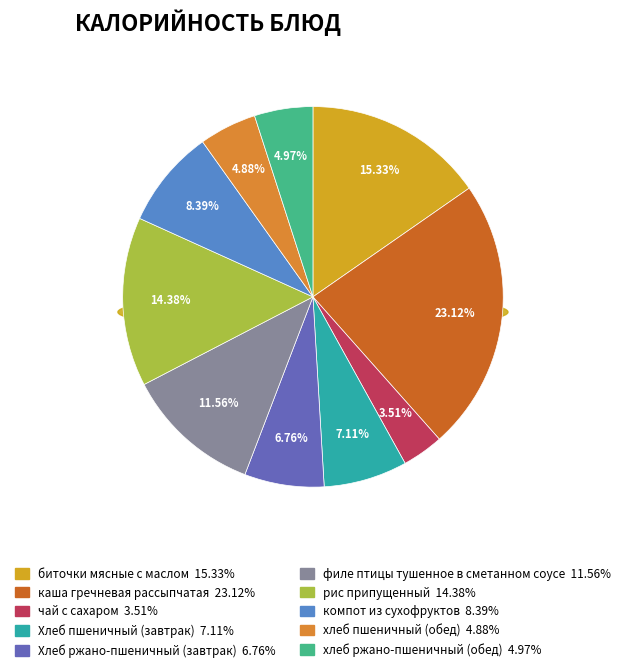

To the nearest percent, what is the difference between the largest and smallest slice percentages?

20%